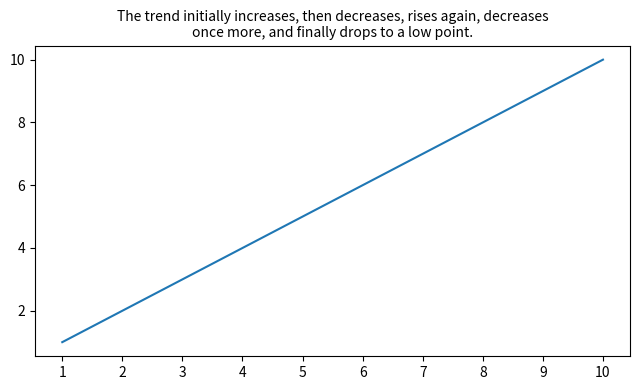

What is the change in value from 5 to 9?

+4